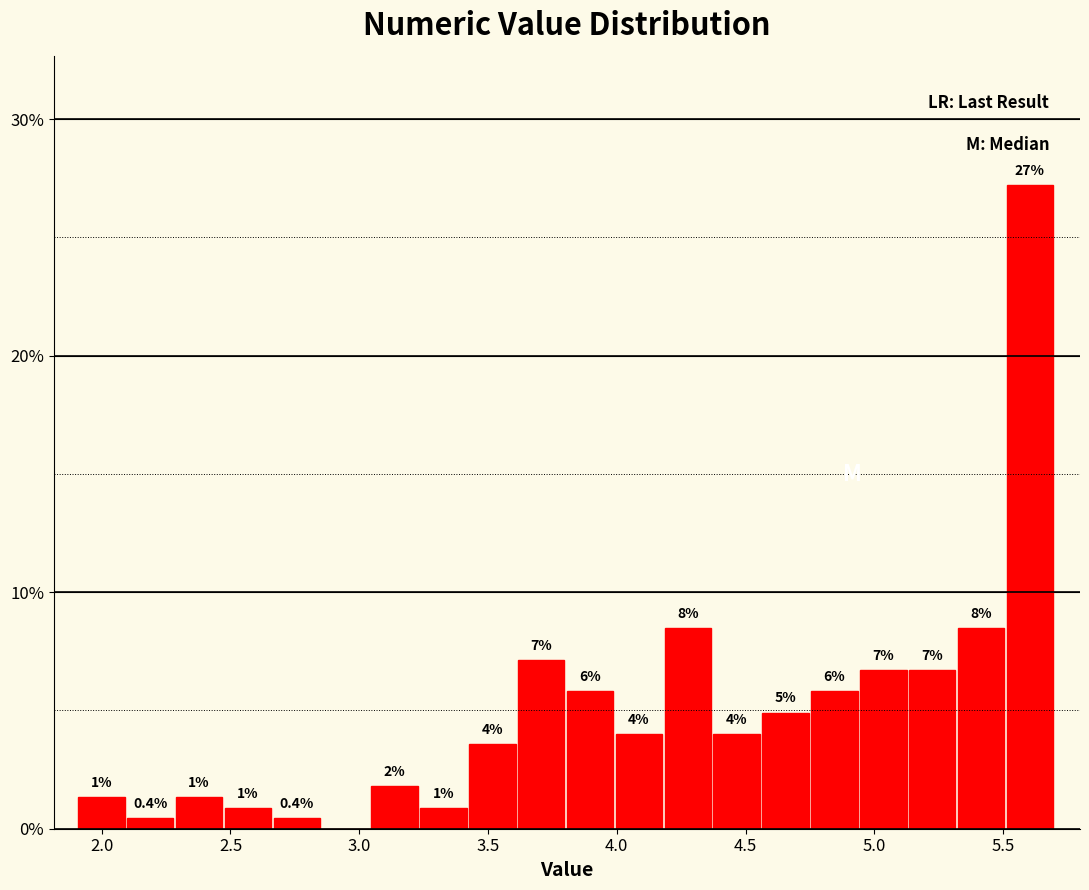

Read against the x-axis, roughly where is the centre of the tallest bar?

5.60